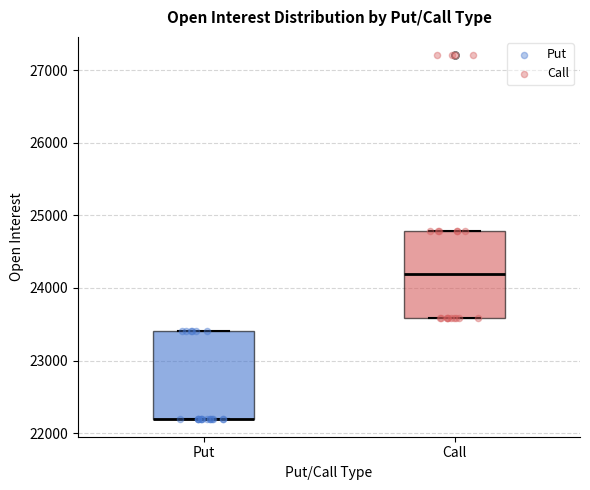

Where is the upper edge of the box for Put on the y-axis? The values are not printed on the chart, so give them approximately, as read against the axis.

23400